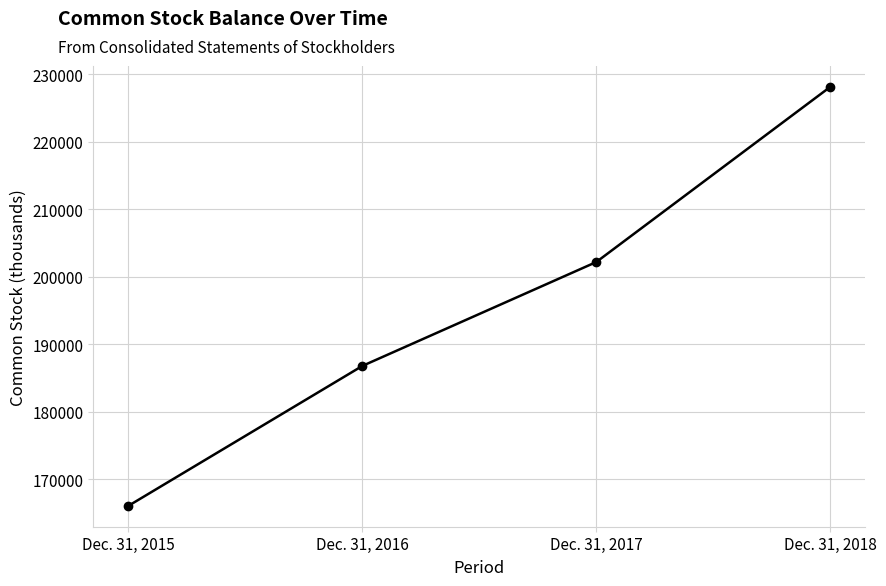

What is the approximate value at Dec. 31, 2015?

166049